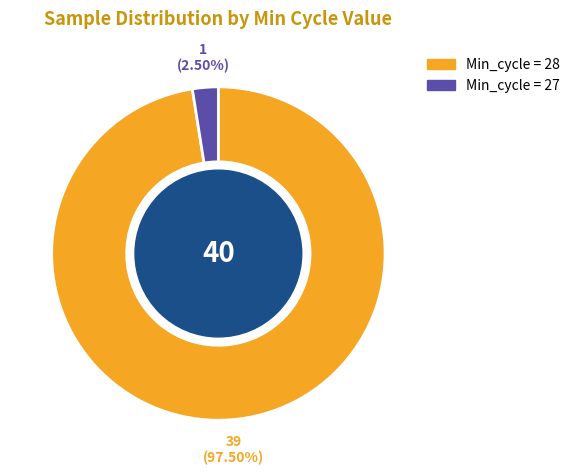

Is there a majority slice in this chart?

Yes